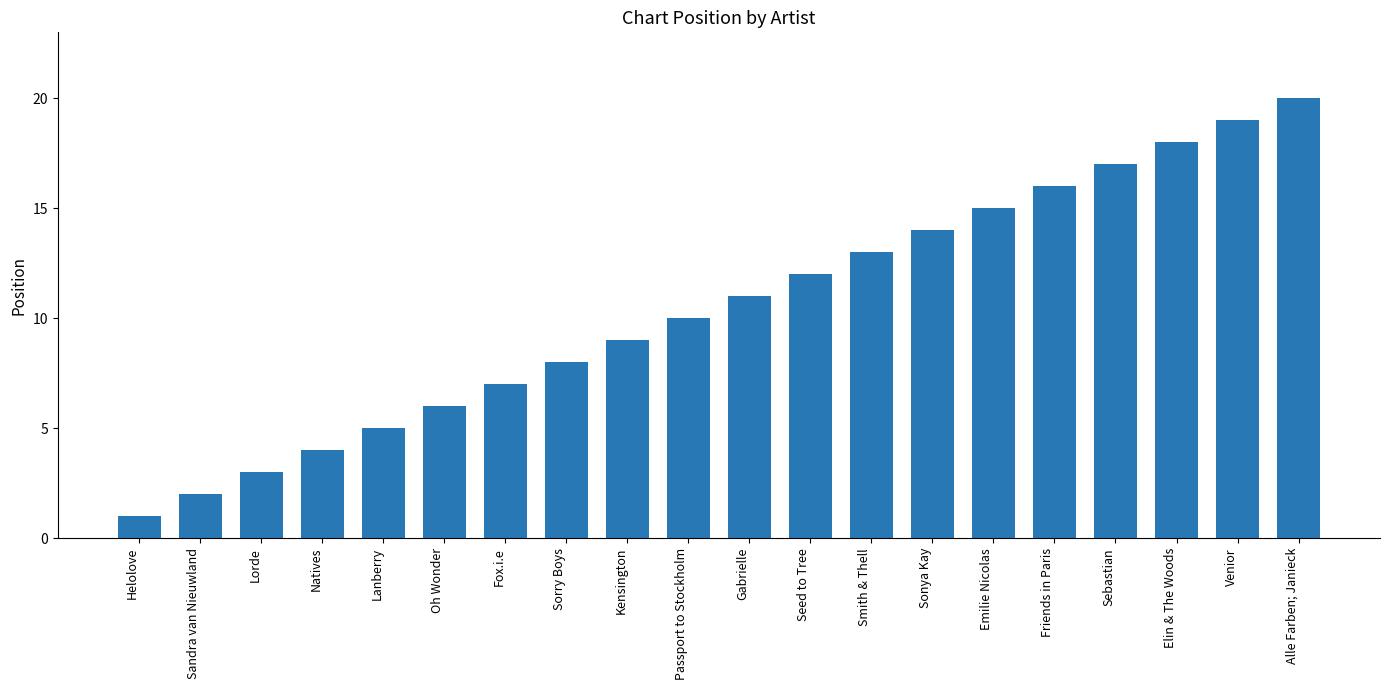

At which label is the value closest to 10?

Passport to Stockholm